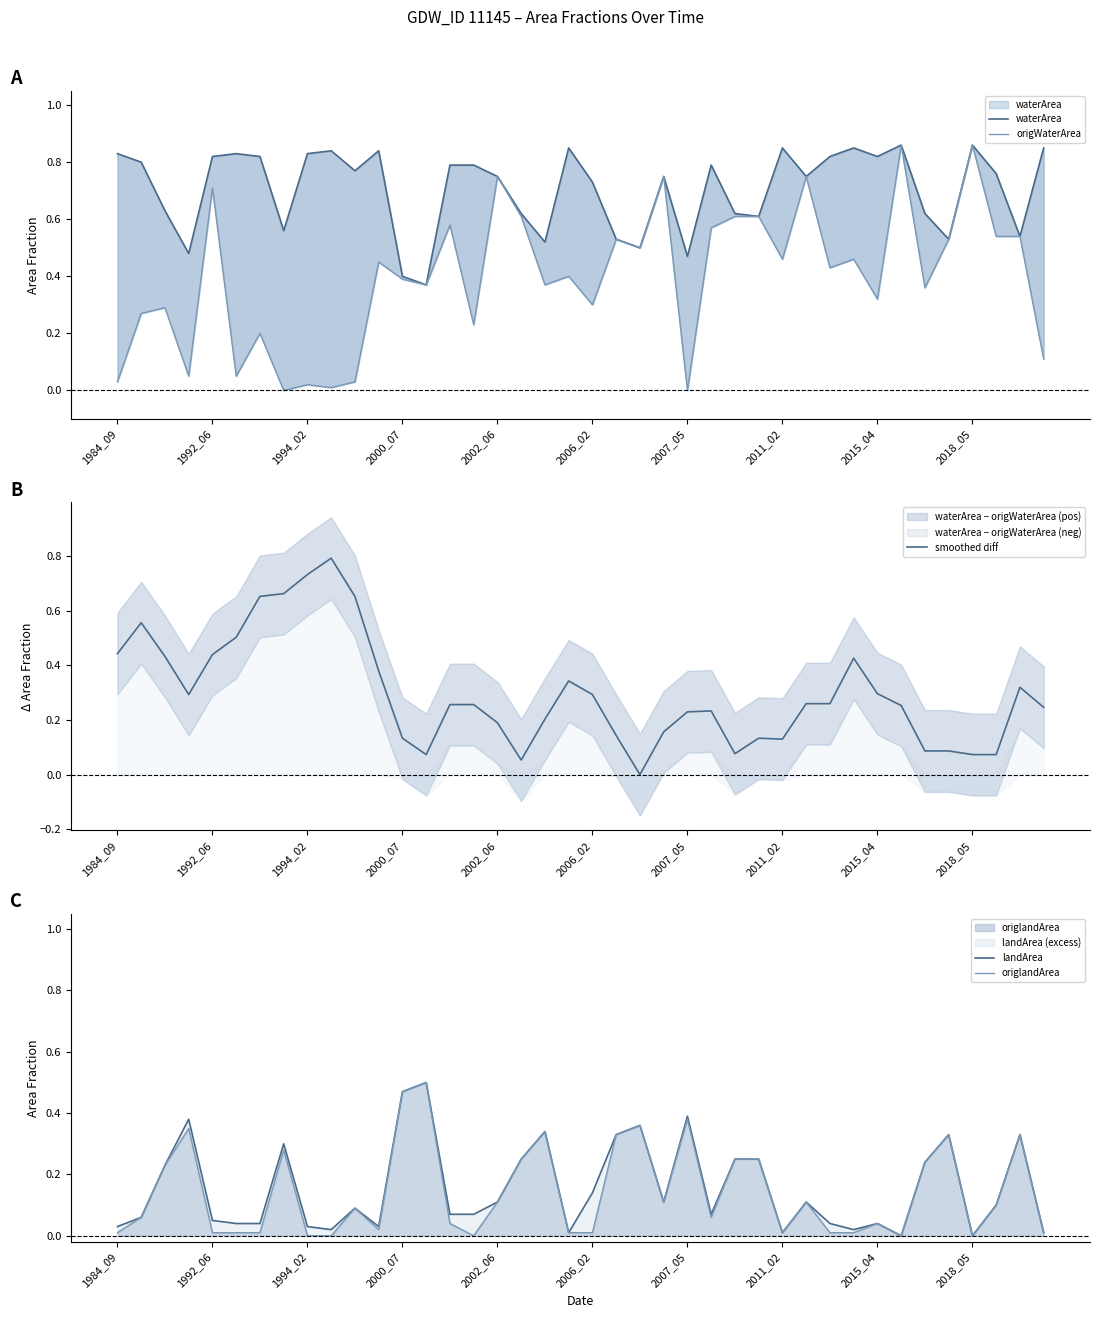

The smoothed diff series shows 0.3 at 2015_04. True or false?

True